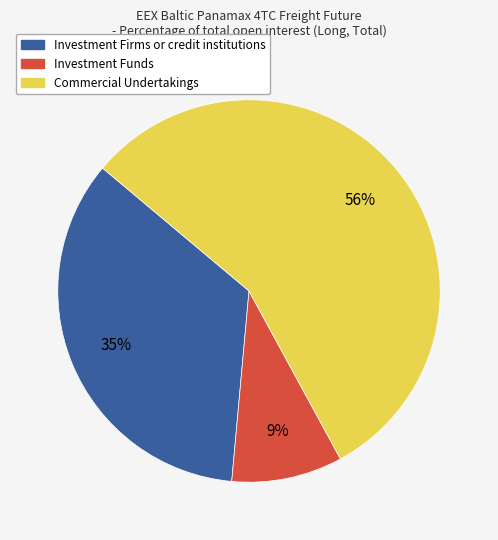

Which category has the biggest portion of the pie?

Commercial Undertakings